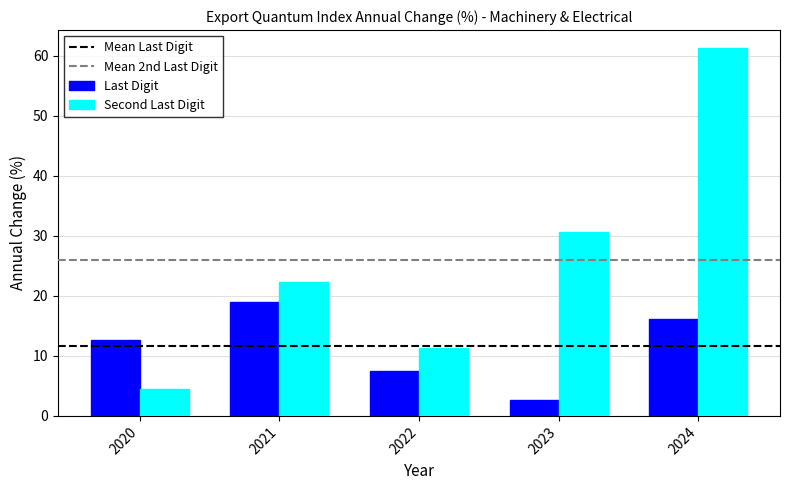

What is the total value across all series at 2024?

77.3